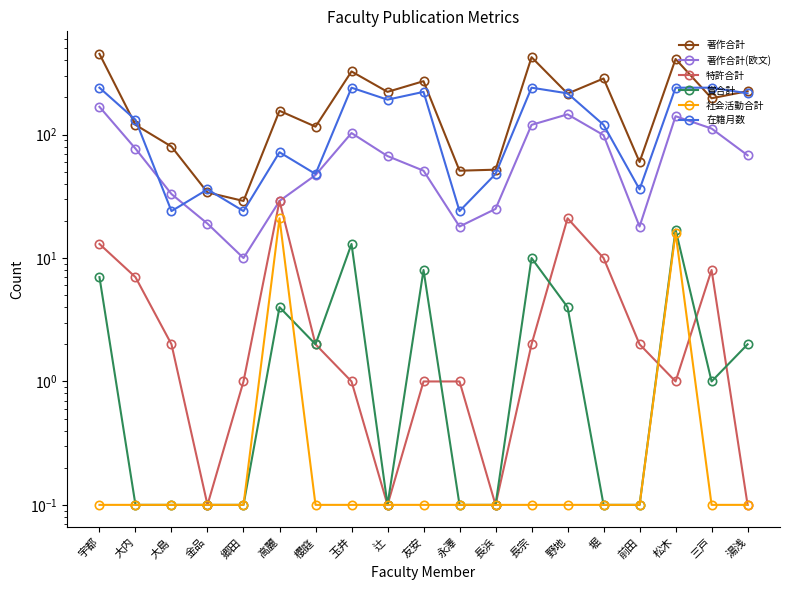

Read the 社会活動合計 value at 長浜.

0.1